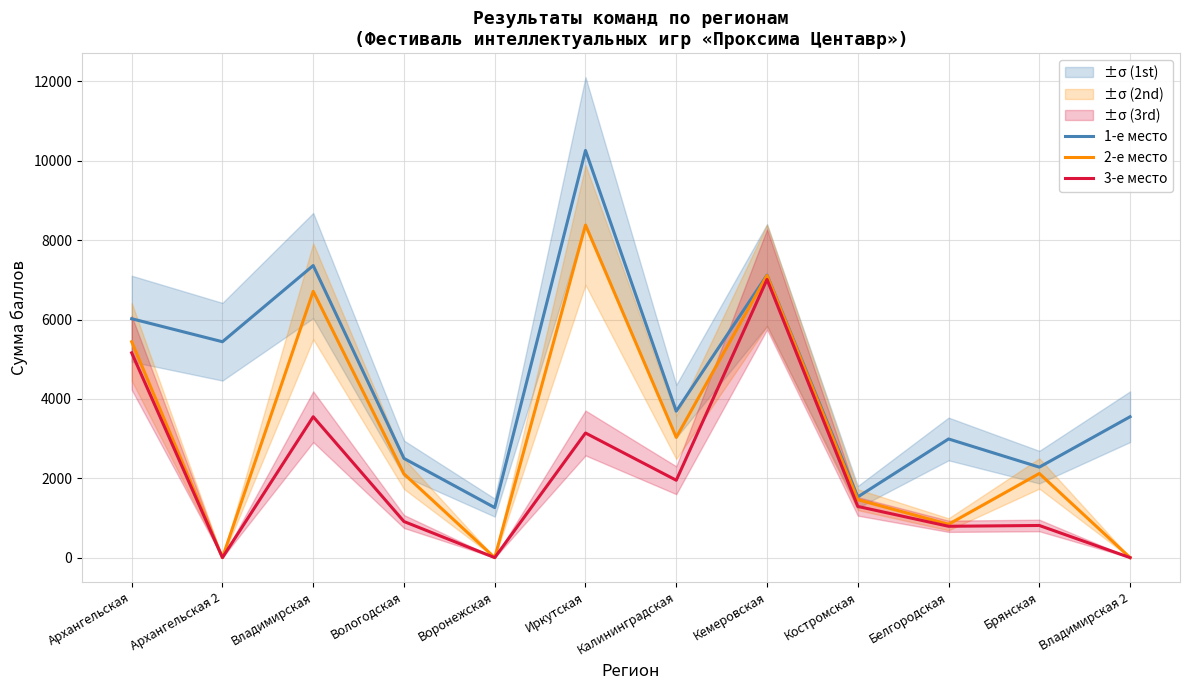

Reading left to right, what are all the values shown in this chart?

1-е место: Архангельская=6020	Архангельская 2=5440	Владимирская=7360	Вологодская=2500	Воронежская=1260	Иркутская=10260	Калининградская=3690	Кемеровская=7120	Костромская=1530	Белгородская=2990	Брянская=2280	Владимирская 2=3550
2-е место: Архангельская=5440	Архангельская 2=0	Владимирская=6710	Вологодская=2110	Воронежская=0	Иркутская=8380	Калининградская=3030	Кемеровская=7110	Костромская=1460	Белгородская=840	Брянская=2120	Владимирская 2=0
3-е место: Архангельская=5160	Архангельская 2=0	Владимирская=3550	Вологодская=910	Воронежская=0	Иркутская=3140	Калининградская=1950	Кемеровская=7010	Костромская=1290	Белгородская=790	Брянская=810	Владимирская 2=0